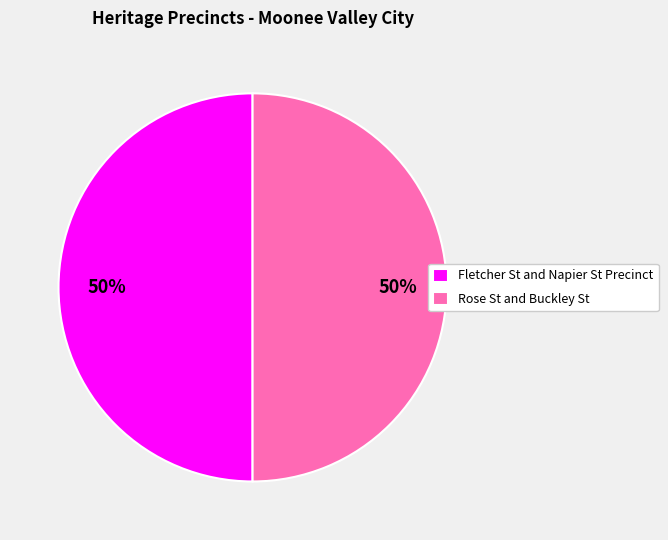

Is it true that Rose St and Buckley St is 50% of the pie?

True